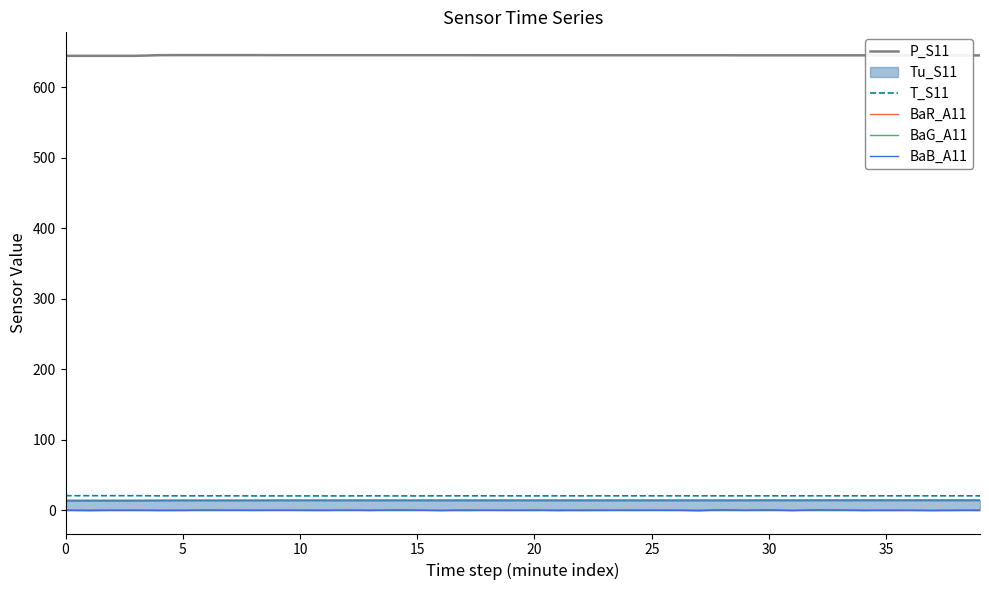

True or false: P_S11 and BaB_A11 cross at least once.

False